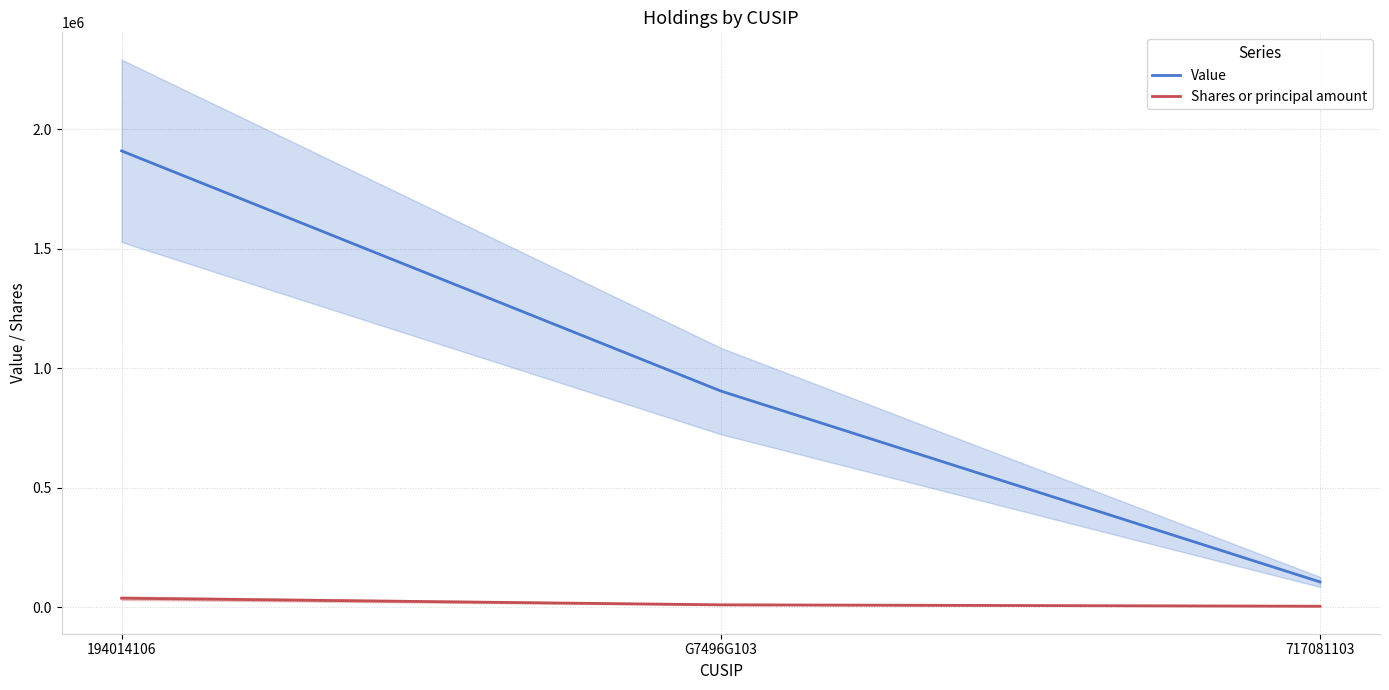

Reading right to left, what are all the values shown in this chart?

Value: 717081103=105000	G7496G103=904000	194014106=1909000
Shares or principal amount: 717081103=3393	G7496G103=9299	194014106=37020